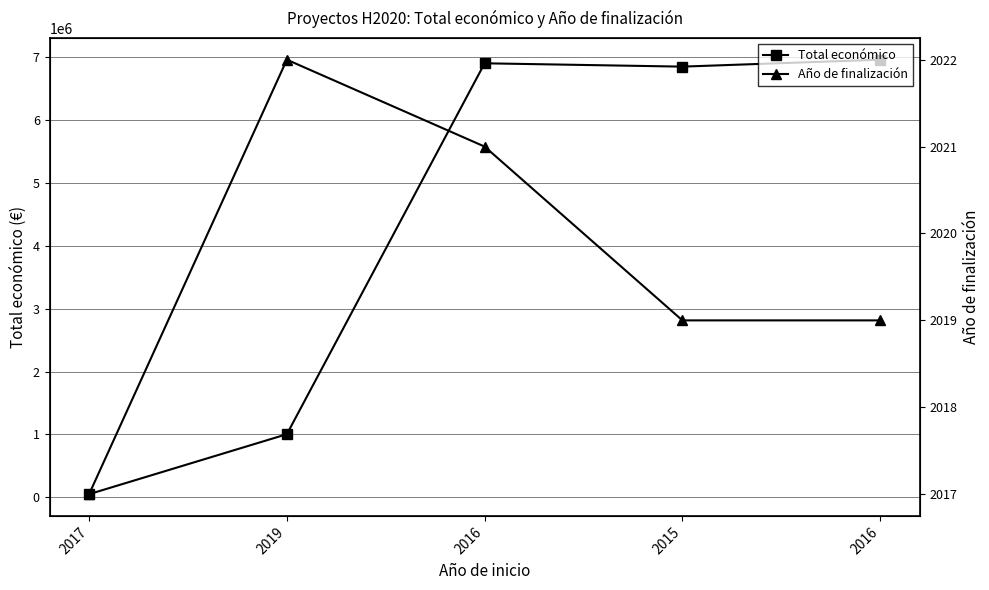

Which label corresponds to the largest value in the chart?

2016